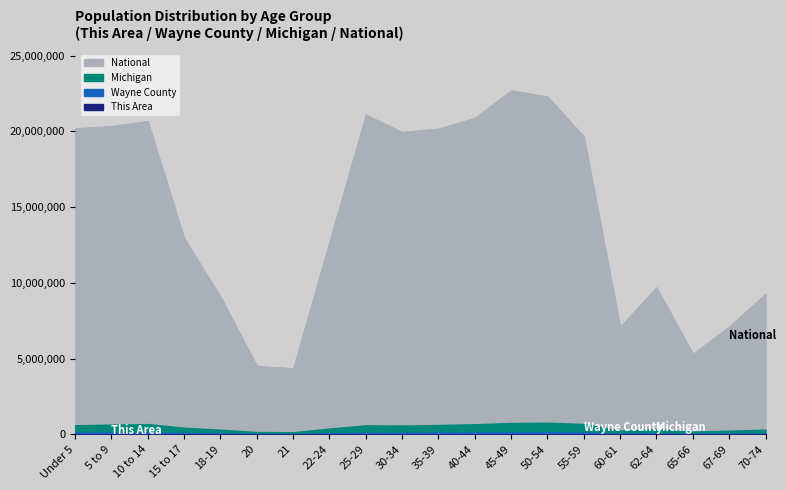

What is the minimum value for National?

4354294